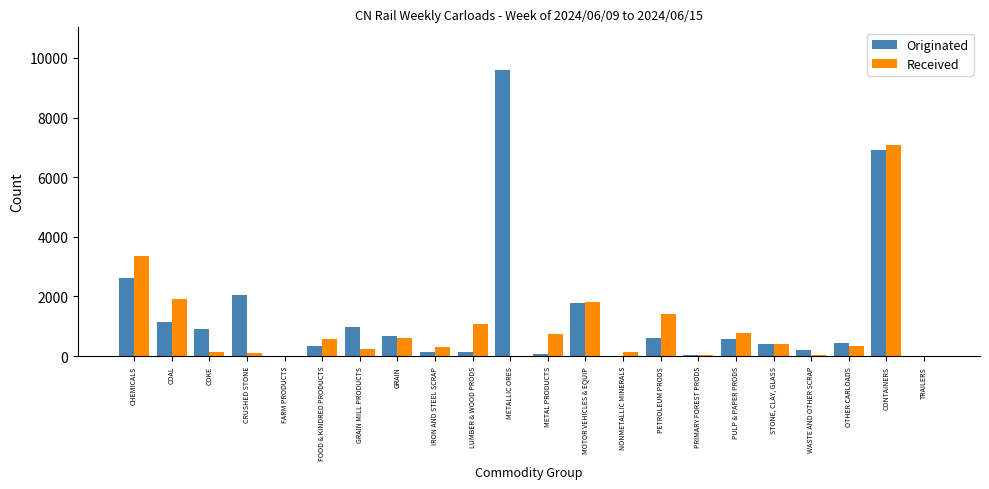

Between GRAIN MILL PRODUCTS and PRIMARY FOREST PRODS, which series saw the biggest shift?

Originated